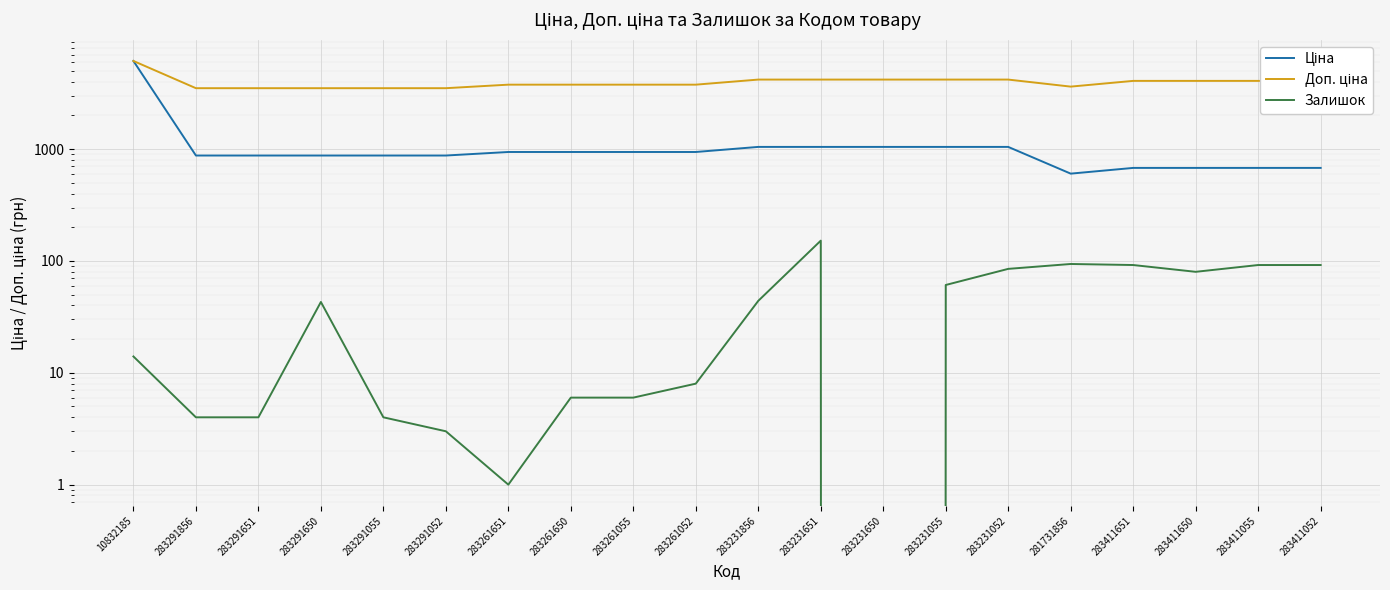

At which category does the chart reach its peak across all series?

10832185